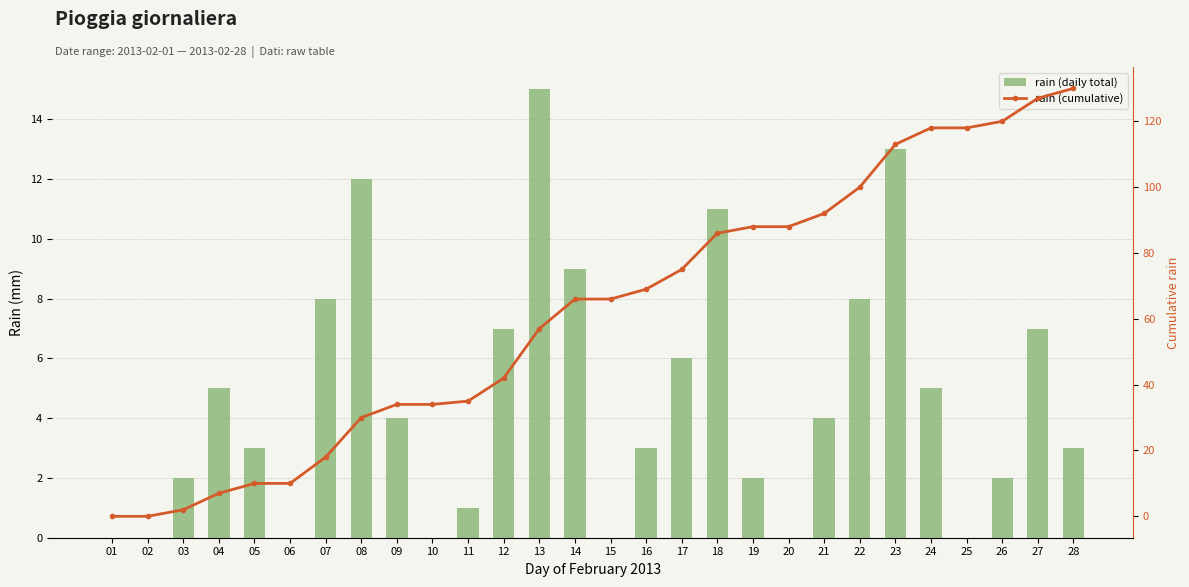

How many values in rain (cumulative) are above zero?

26